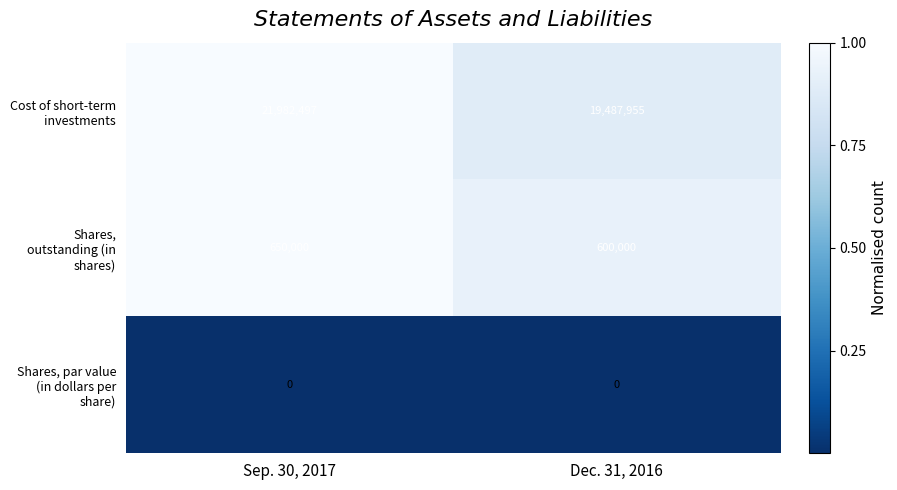

What is the greatest value displayed?

21982497